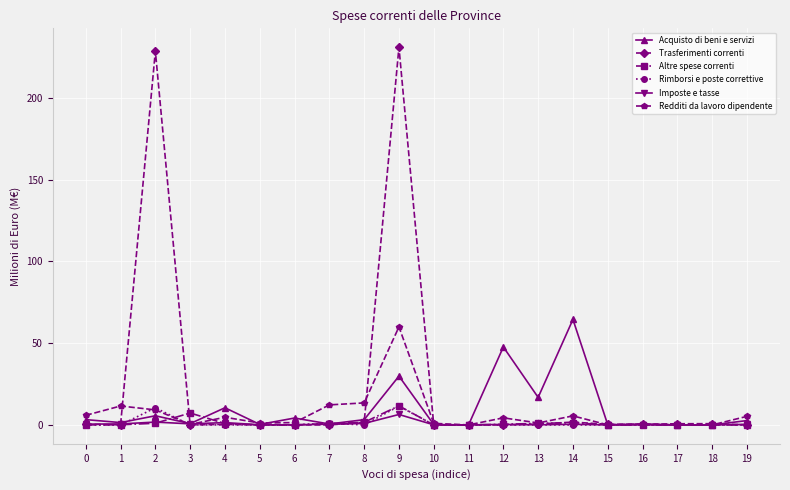

Which series has the largest range (max minus min)?

Trasferimenti correnti